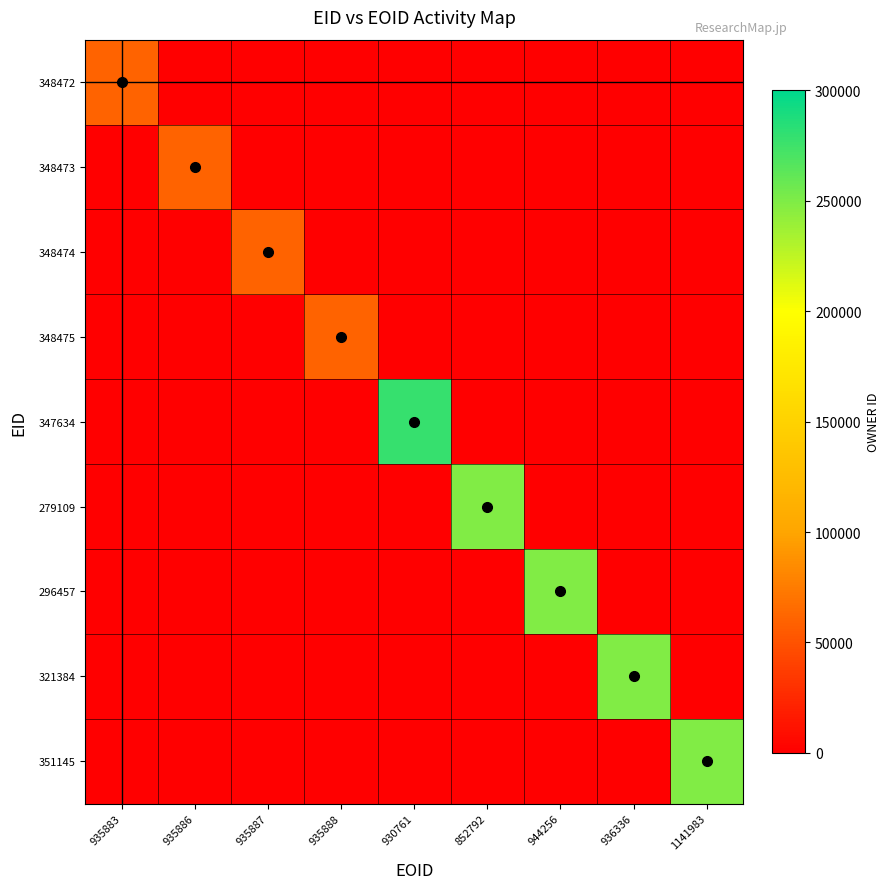

Which series has the largest total across all categories?

347634